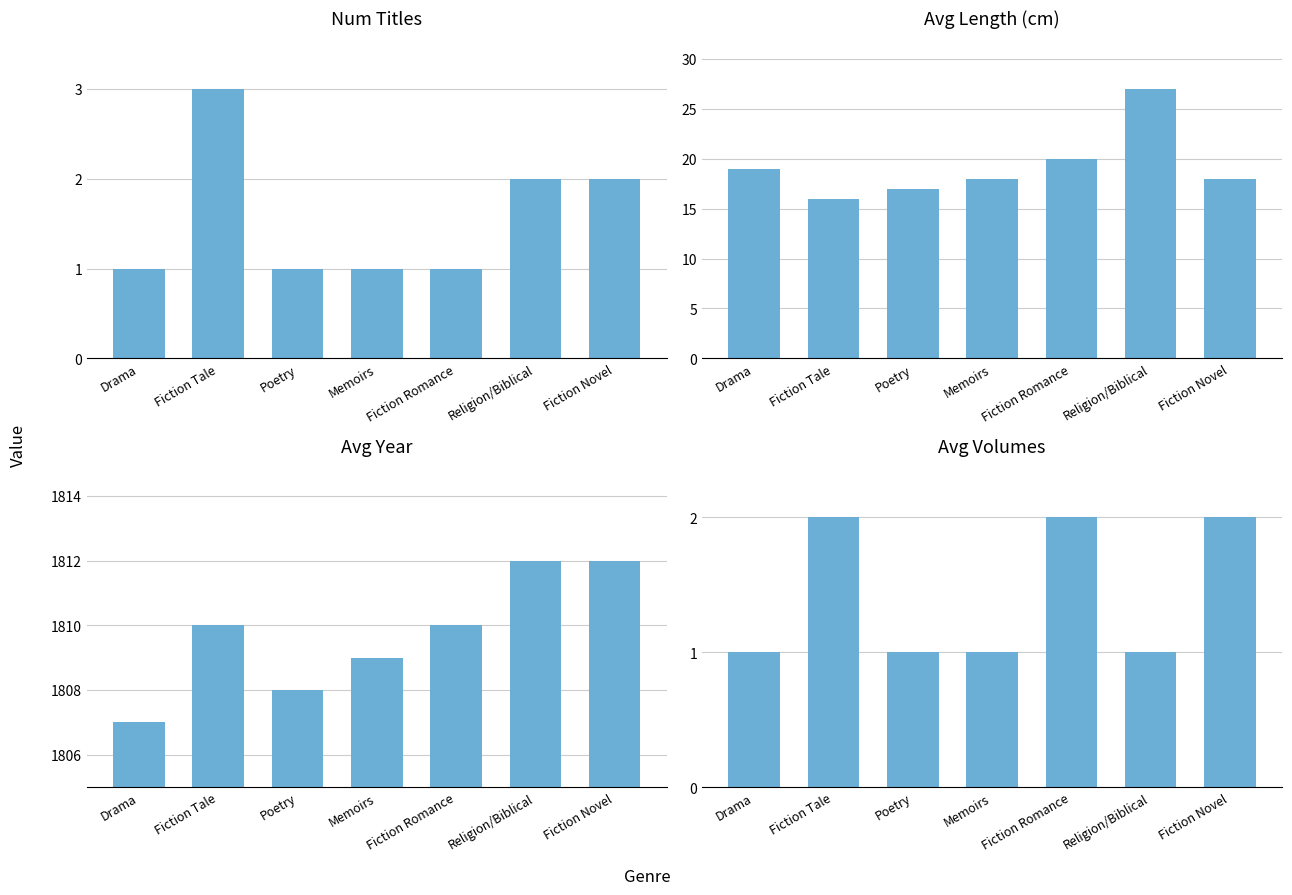

What is the value of the Avg Length (cm) bar at the 3rd from the left?

17